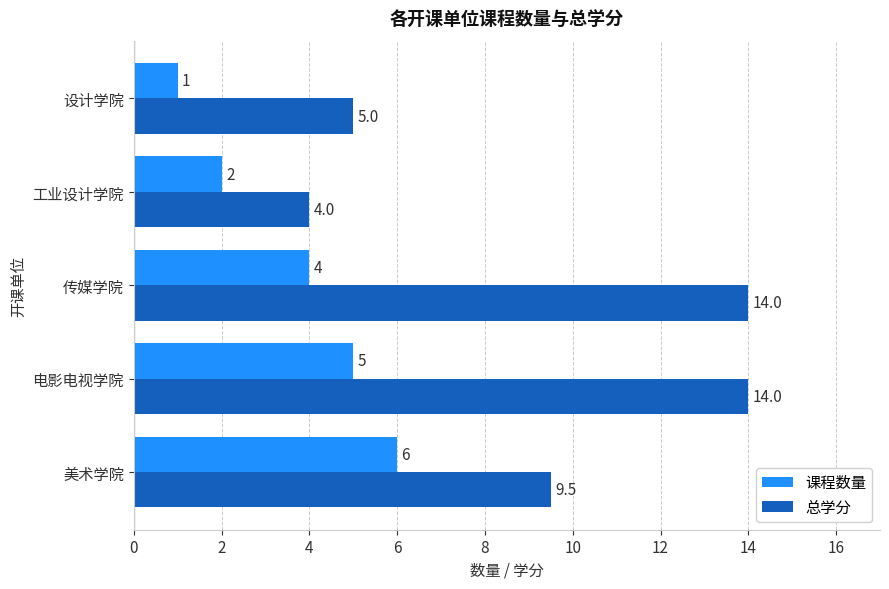

Rank the series by their average value, from highest to lowest.

总学分, 课程数量